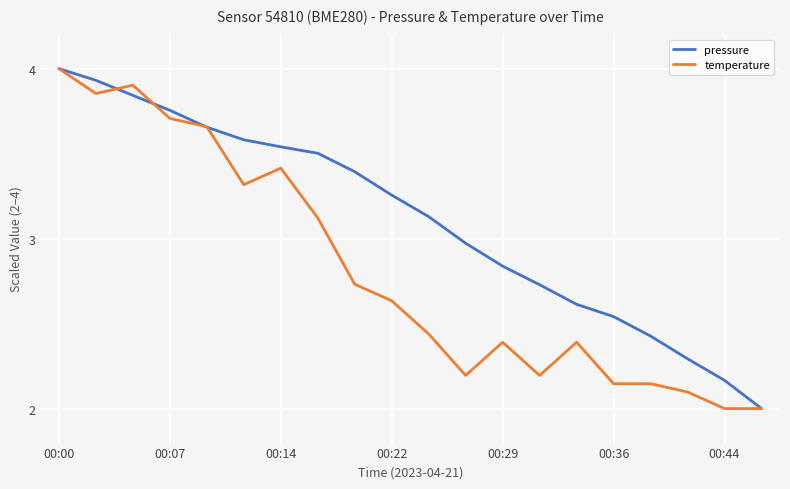

Which series has the largest total across all categories?

pressure